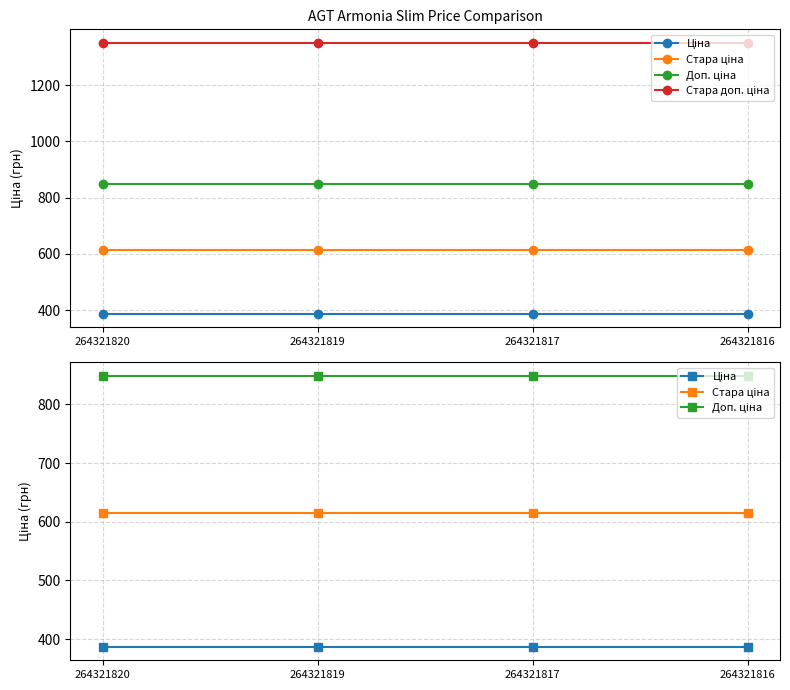

At which category does the chart reach its peak across all series?

264321820